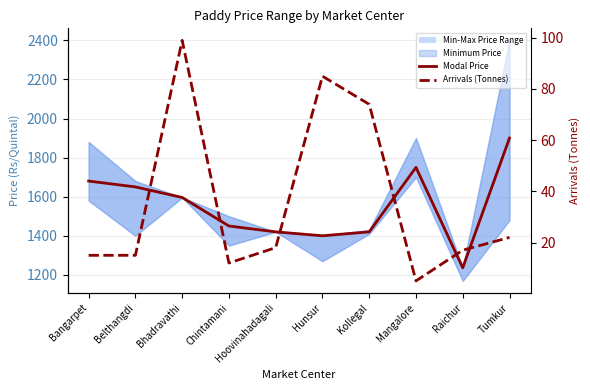

True or false: Modal Price and Arrivals (Tonnes) intersect in this chart.

False